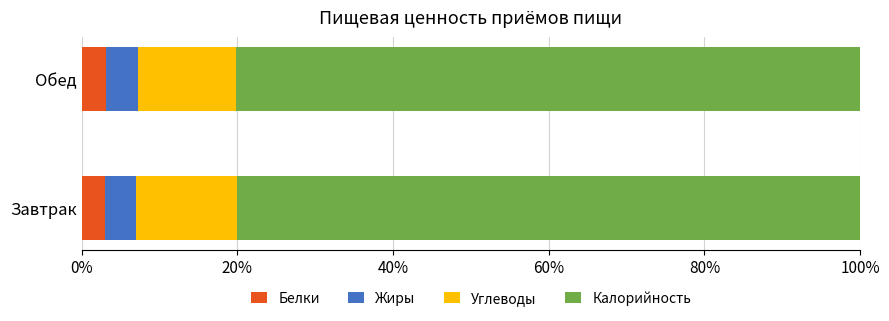

How many categories are shown in the chart?

2